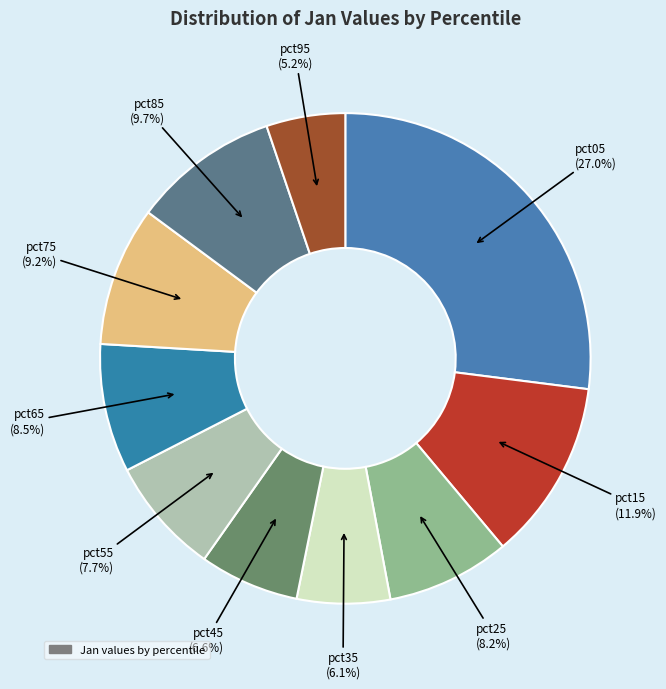

How many segments does this pie chart have?

10